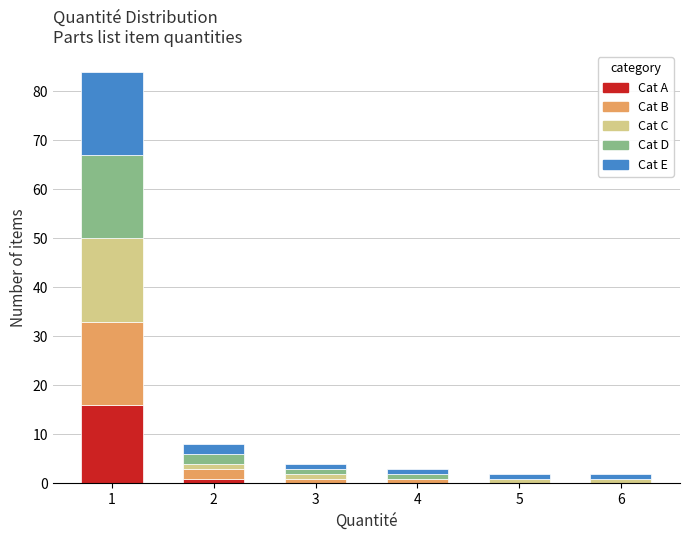

Reading left to right, transcribe the values for Cat A.

1=16	2=1	3=0	4=0	5=0	6=0